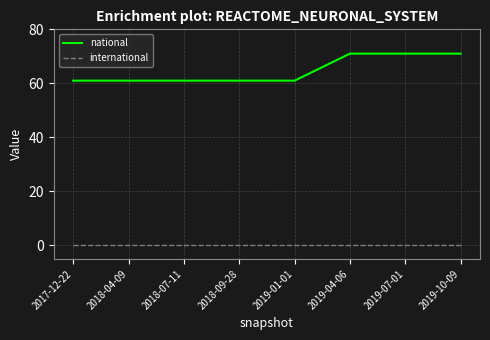

The national series shows 71 at 2019-04-06. True or false?

True